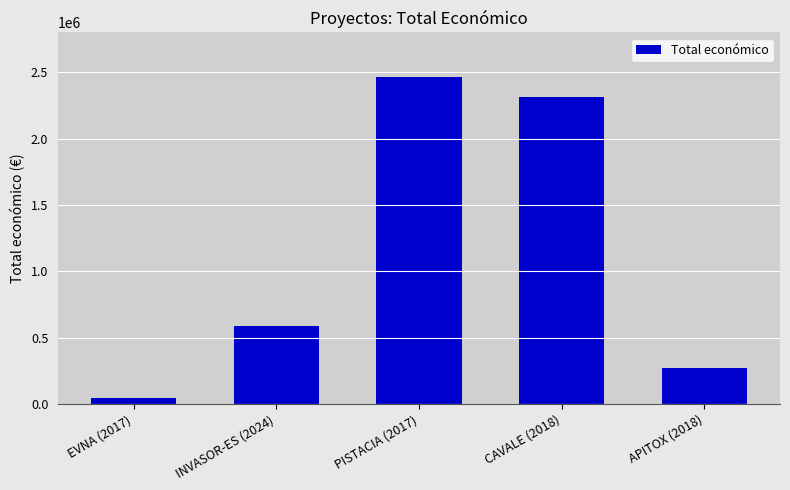

At which category does the chart reach its peak across all series?

PISTACIA (2017)